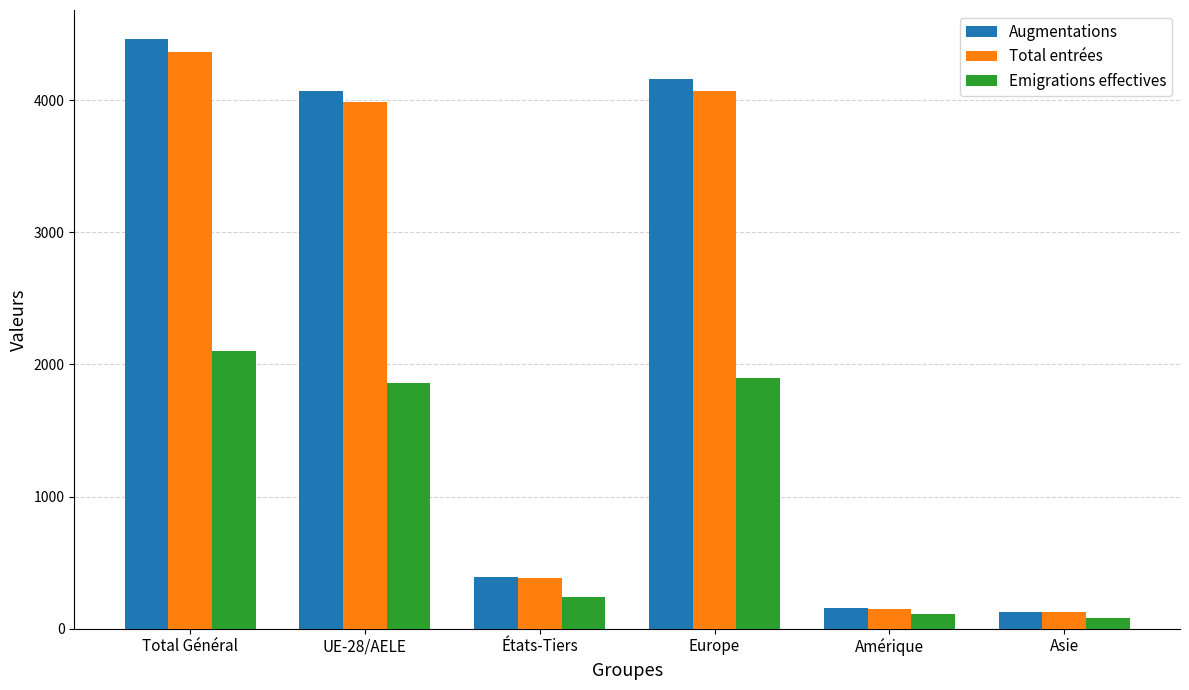

Is the value of Emigrations effectives at UE-28/AELE greater than the value of Total entrées at Amérique?

Yes